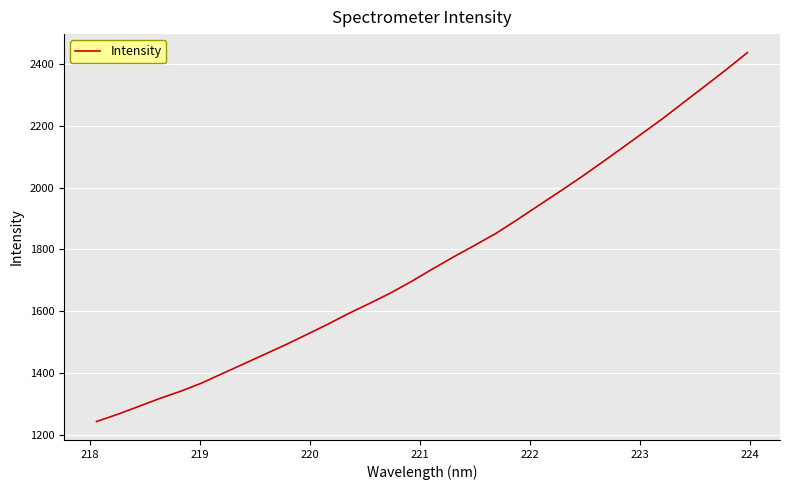

What is the maximum value shown in the chart?

2436.1